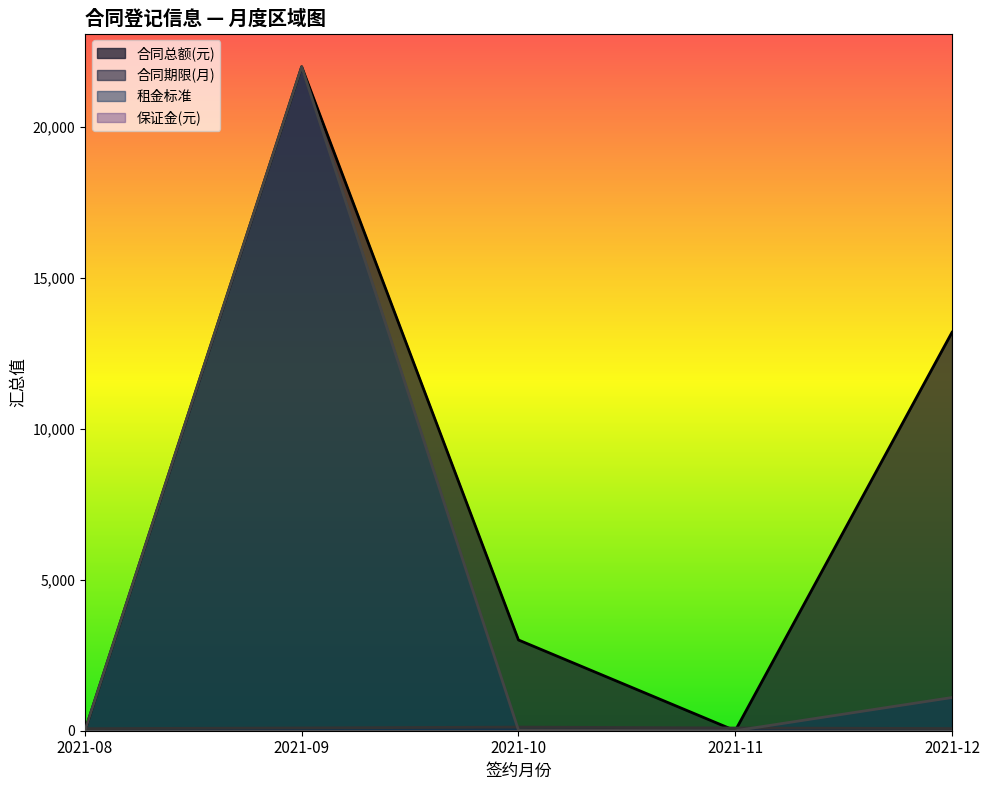

The value of 合同总额(元) at 2021-10 is 3007. True or false?

True